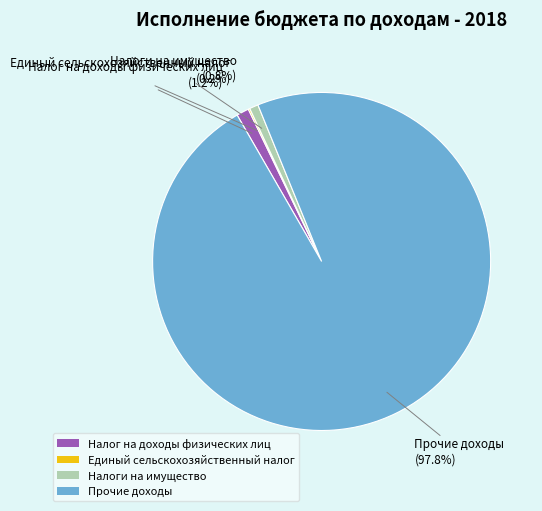

What percentage is NOT represented by Налоги на имущество?

99.2%